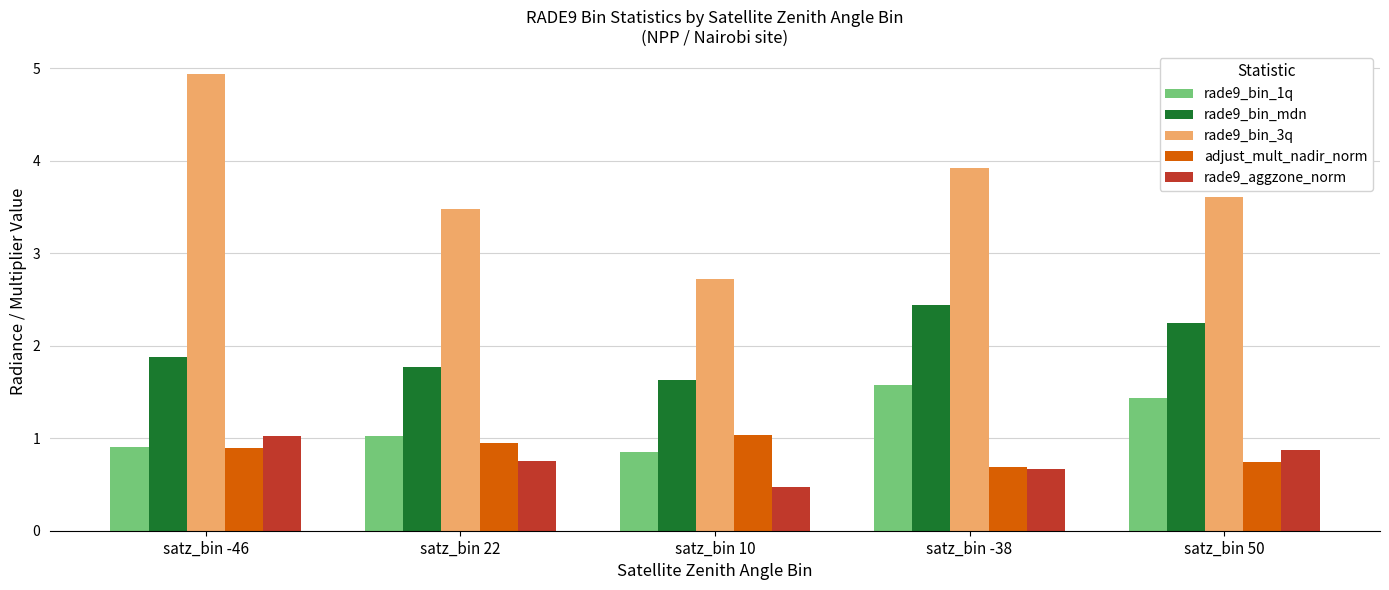

Which category has the lowest value across all series?

satz_bin 10